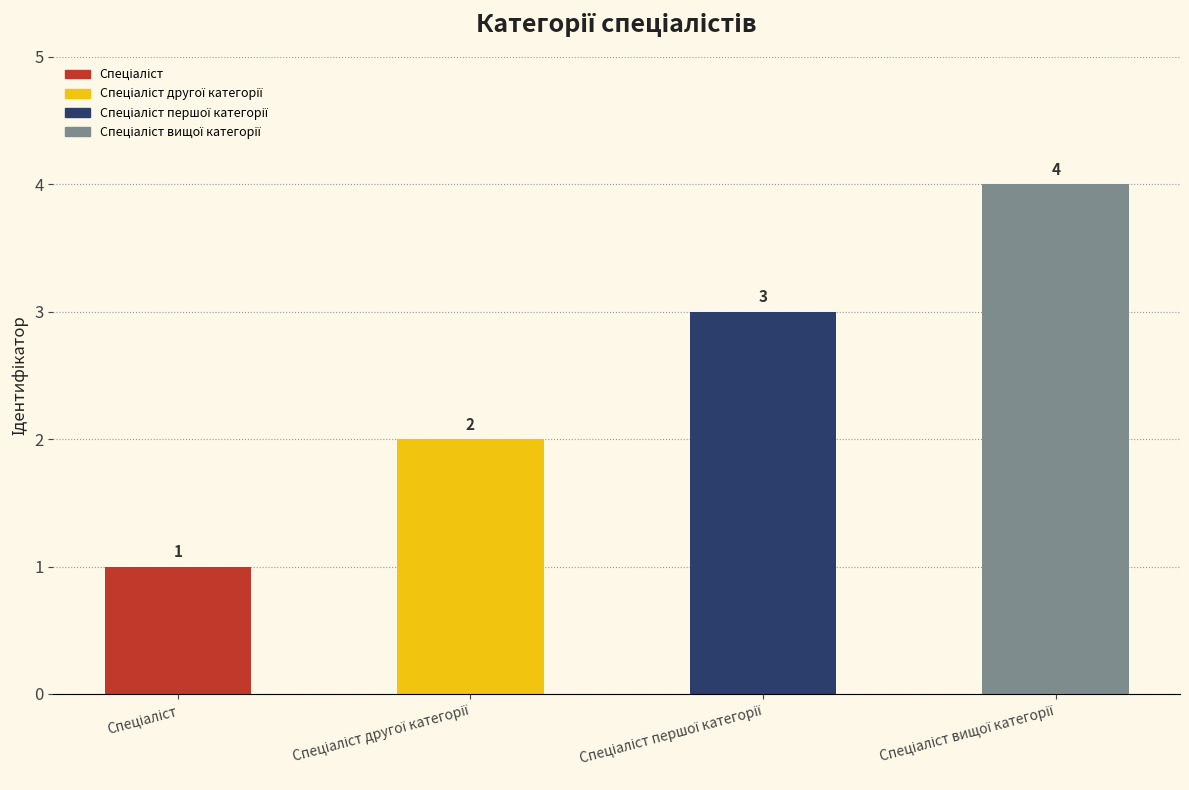

Count the values in the range 2 to 4.

3